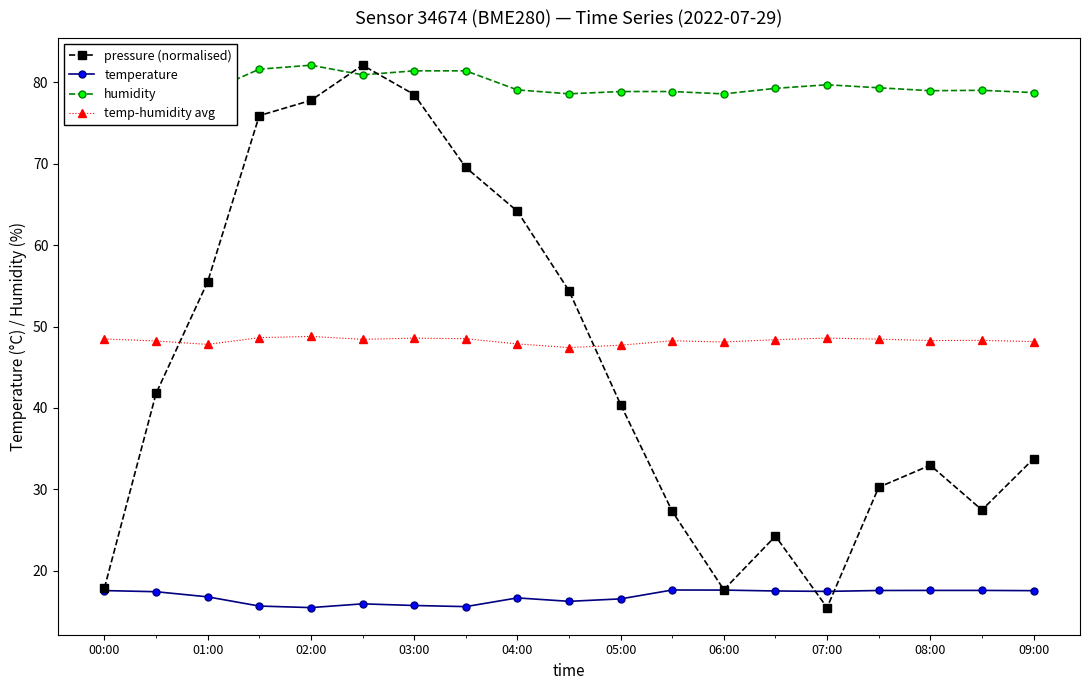

What is the value of the temperature point at the 18th from the left?

17.6